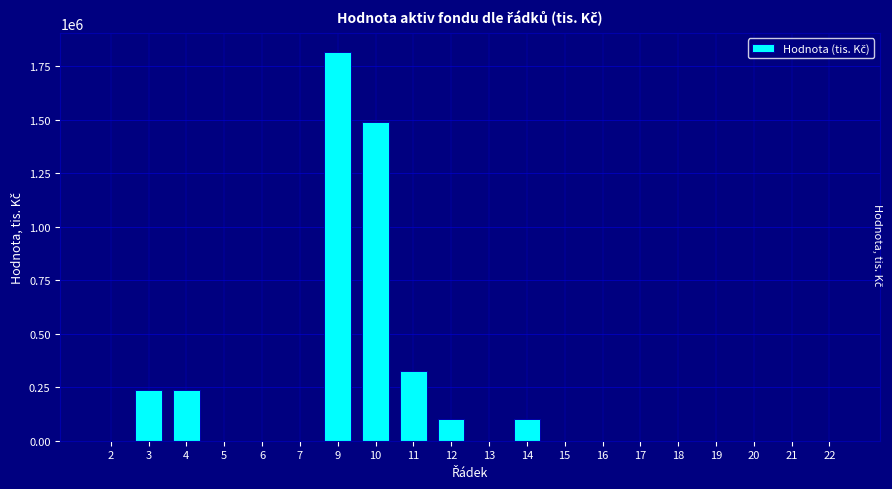

Reading left to right, transcribe all the data shown in this chart.

2=0	3=236449	4=236449	5=0	6=0	7=0	9=1814154	10=1489951	11=324203	12=101625	13=0	14=101625	15=0	16=0	17=0	18=0	19=0	20=0	21=0	22=0